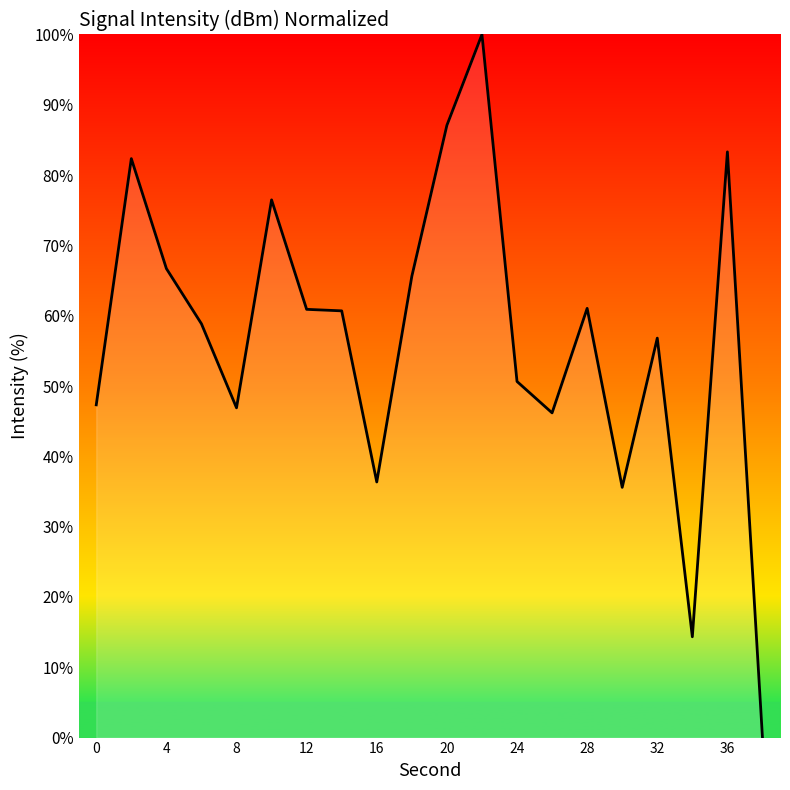

What is the maximum value shown in the chart?

100.0